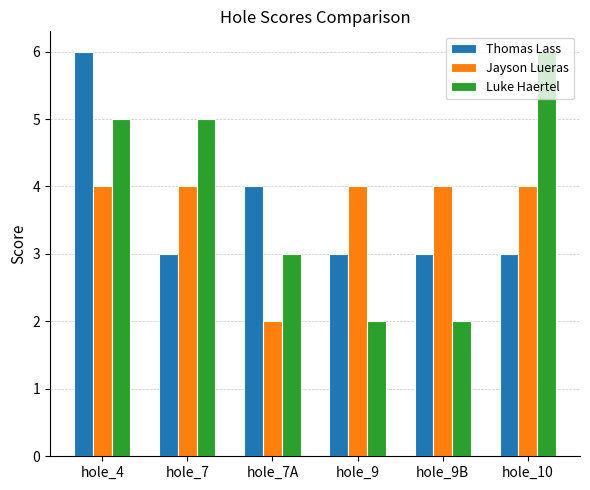

Which category has the highest value in the Thomas Lass series?

hole_4